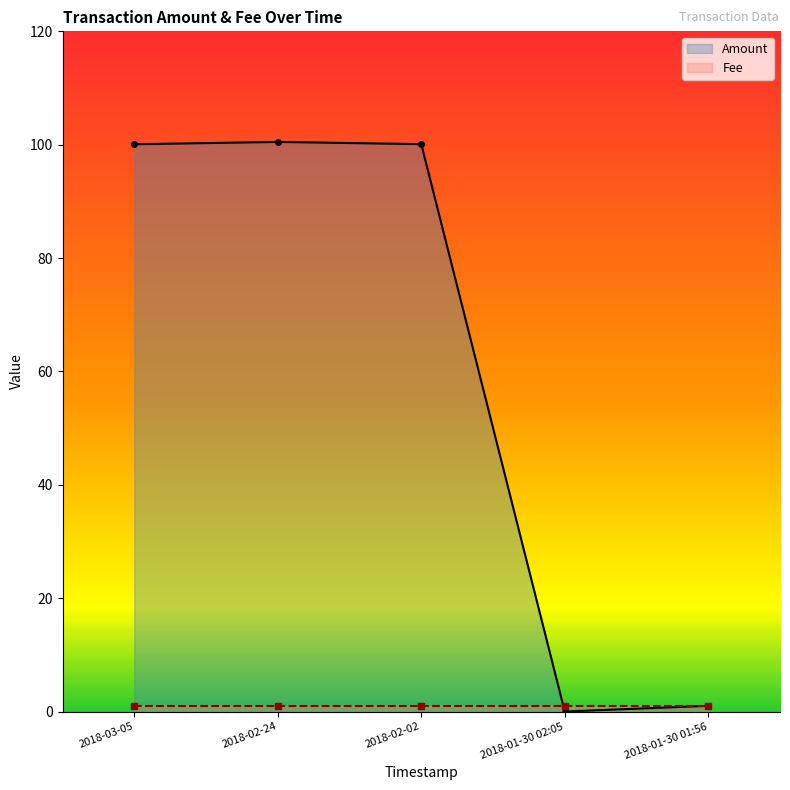

Which series has the largest total across all categories?

Amount